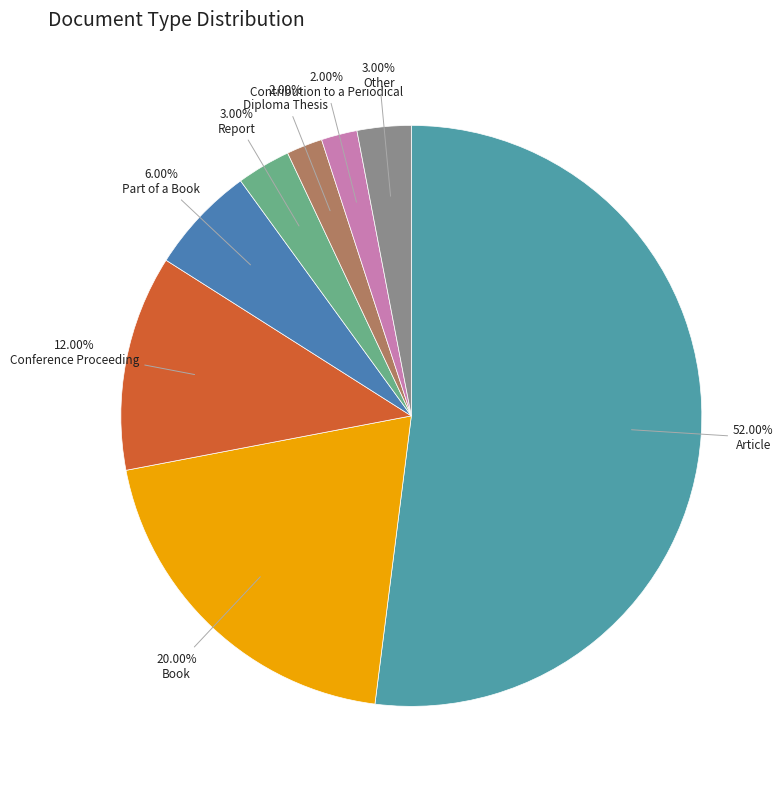

How many segments does this pie chart have?

8